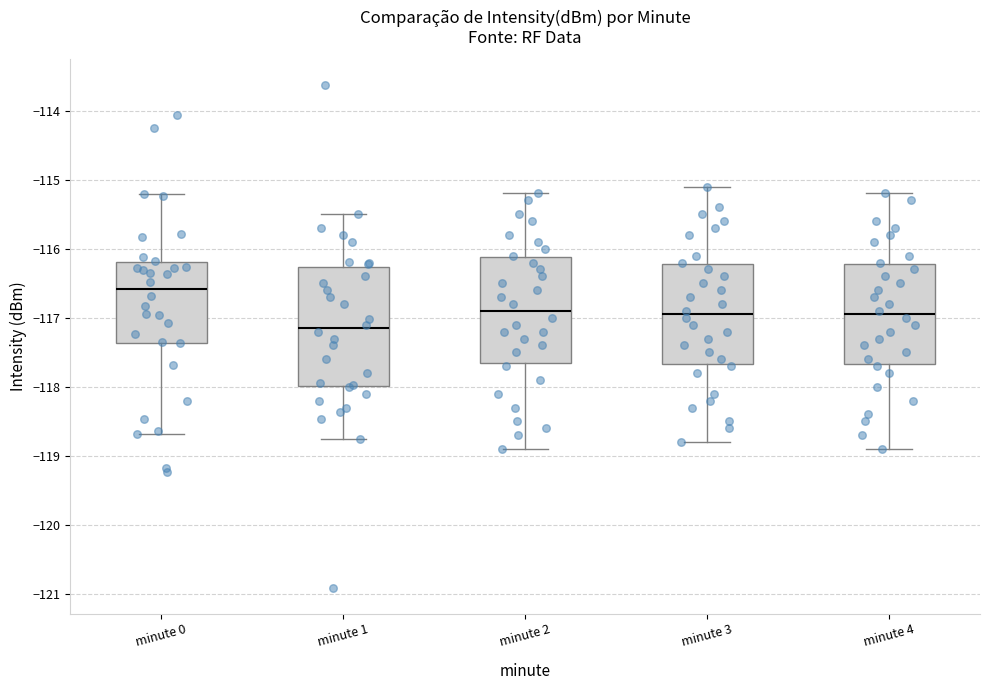

Which box has the highest median line?

minute 0